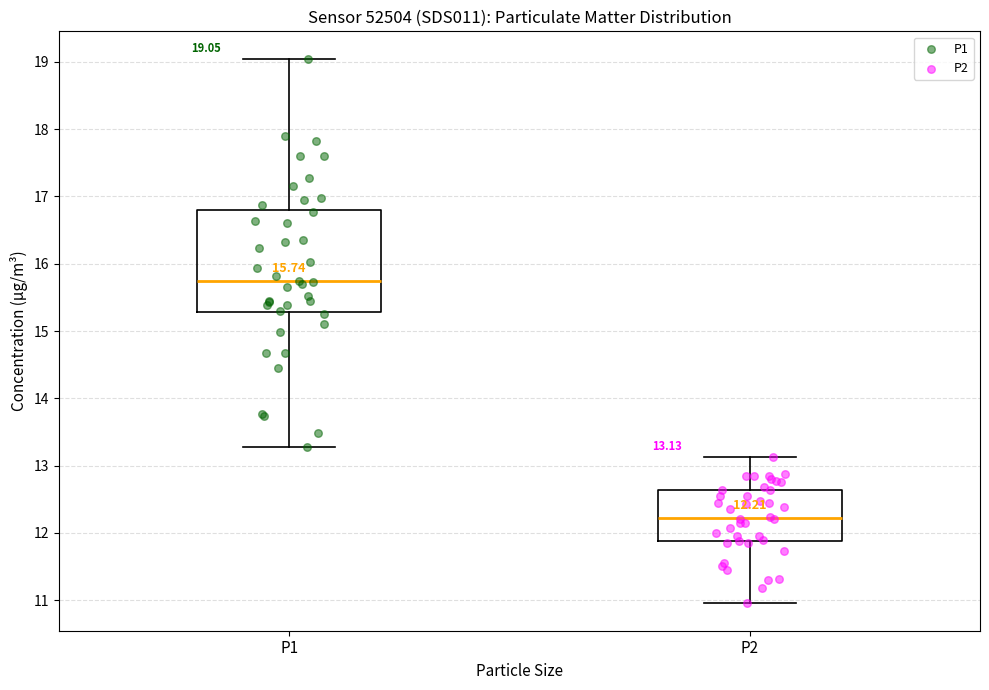

Which box has the lowest median line?

P2